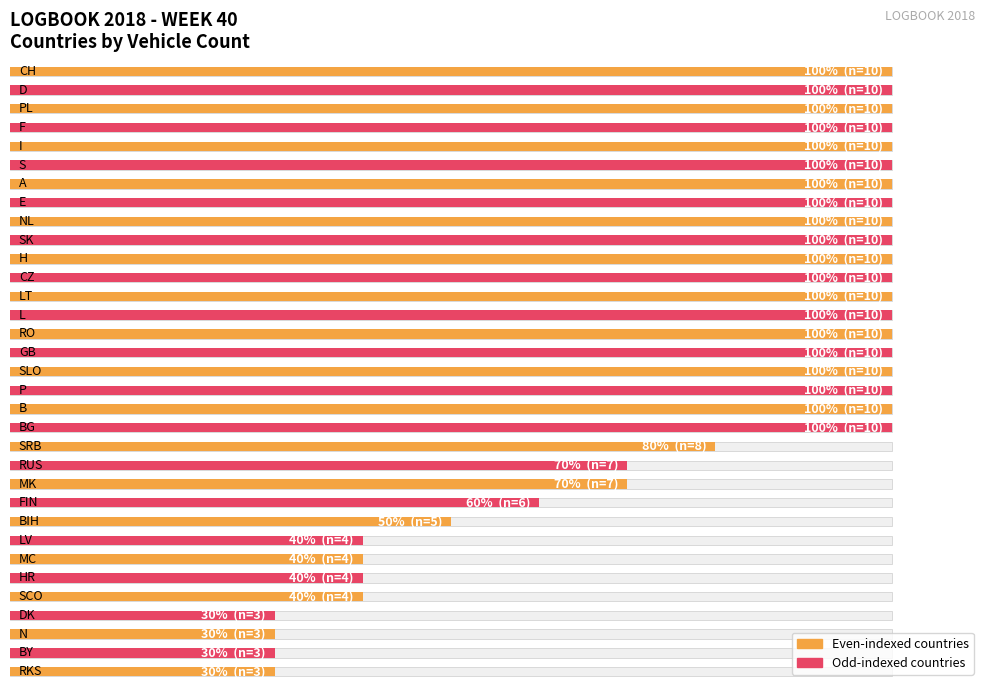

What is the value of the 33rd bar from the left?

3